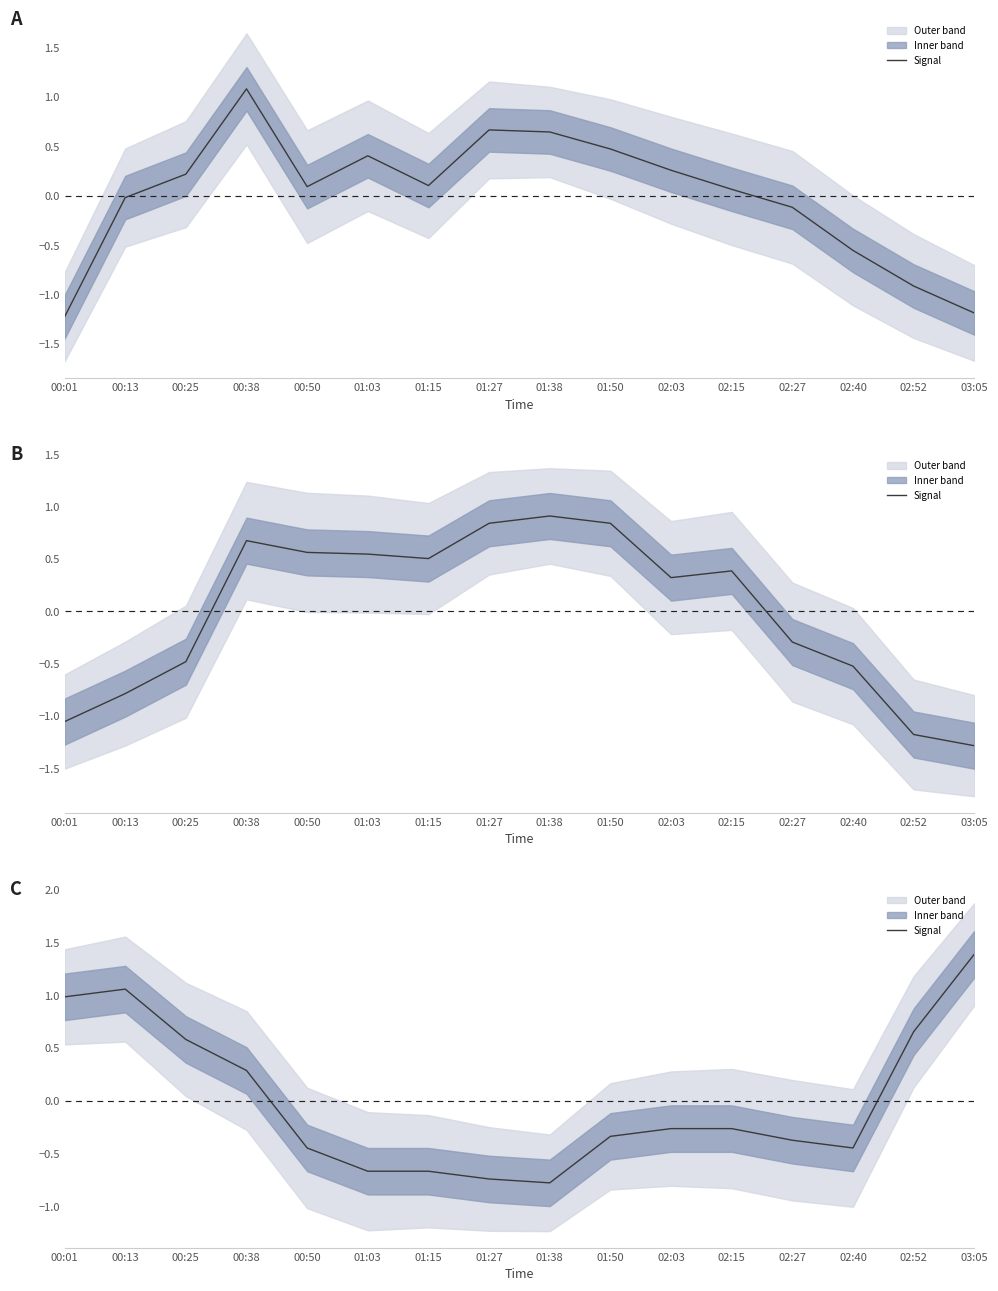

Which label corresponds to the largest value in the chart?

03:05